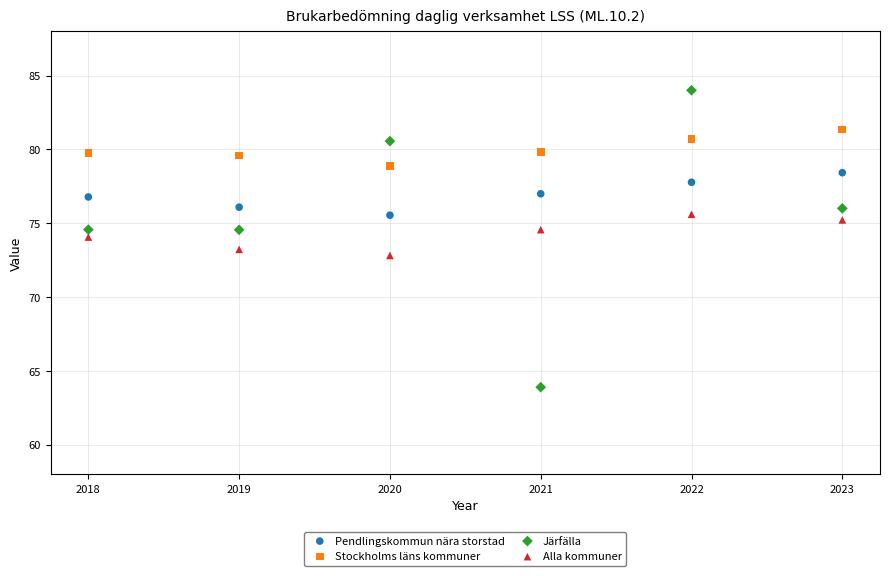

Across all data points, what is the range of X values (max minus min)?

5.0